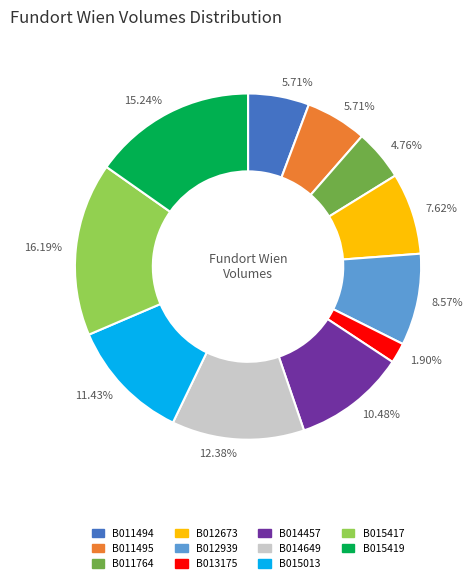

Is there a majority slice in this chart?

No